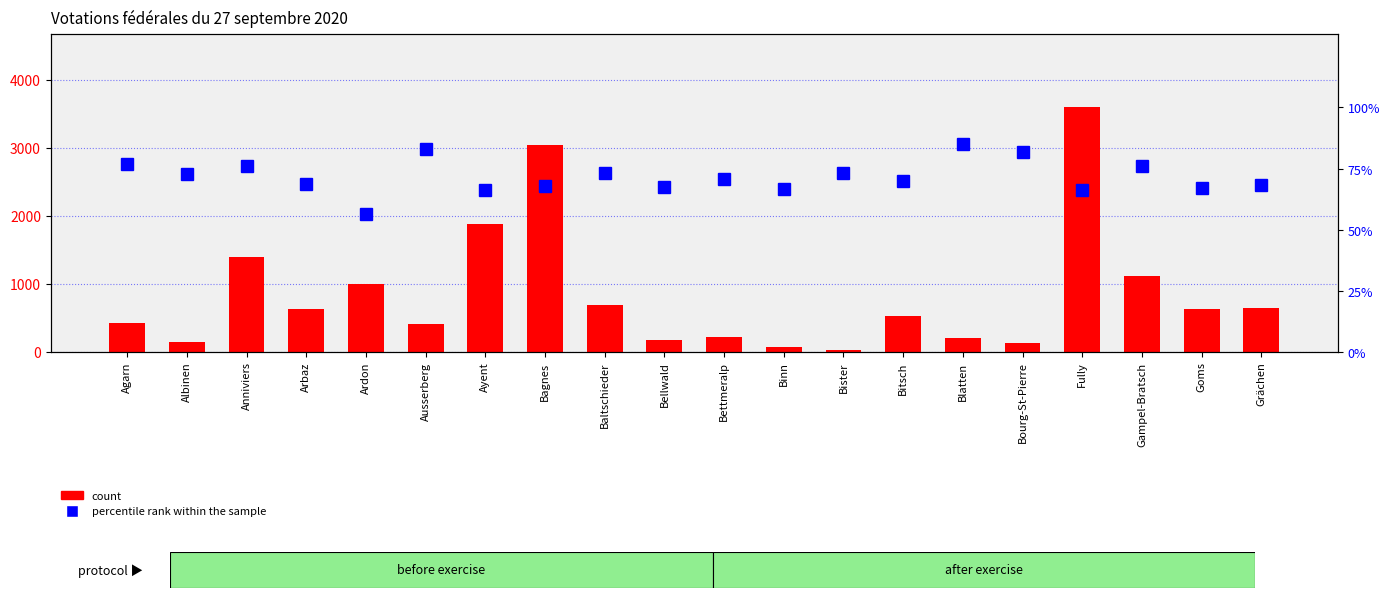

Which category has the lowest value in the percentile rank within the sample series?

Ardon